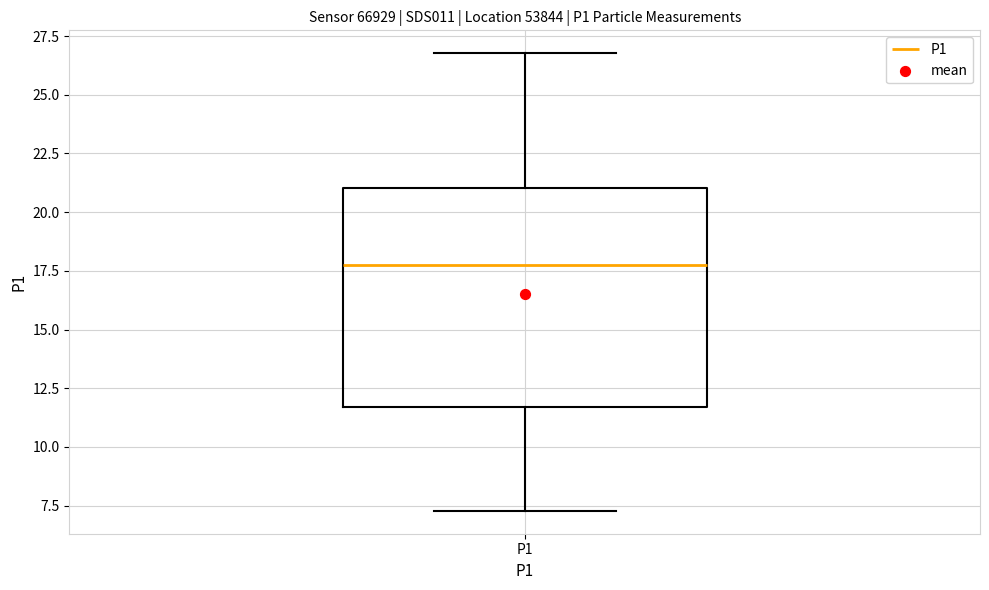

Transcribe this box plot: give where the median line is, the range the box spans, and where the two whiskers end, as read against the y-axis. The values are not printed on the chart, so give them approximately, as read against the axis.

median 18.0, box 11.5 to 21.0, whiskers 7.5 to 27.0